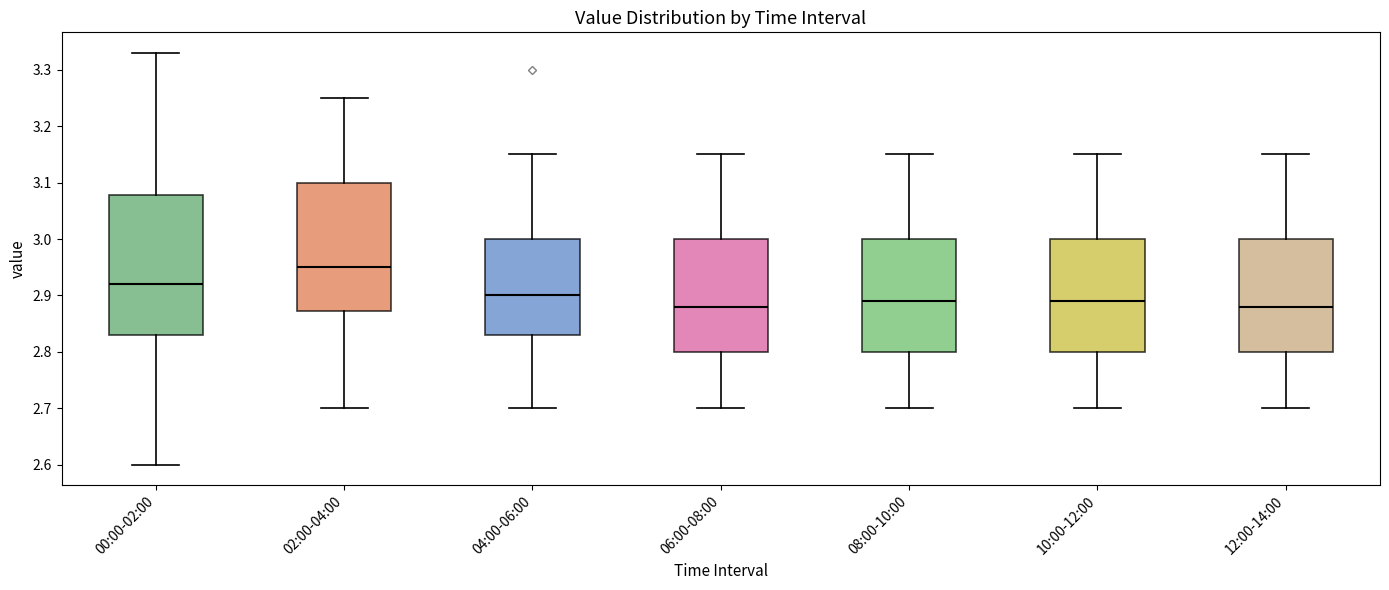

Reading left to right, read every box against the y-axis: the position of its median line, the range the box covers, and the ends of its whiskers. The values are not printed on the chart, so give them approximately, as read against the axis.

00:00-02:00: median 2.92, box 2.83 to 3.08, whiskers 2.60 to 3.33
02:00-04:00: median 2.95, box 2.87 to 3.10, whiskers 2.70 to 3.25
04:00-06:00: median 2.90, box 2.83 to 3.00, whiskers 2.70 to 3.15
06:00-08:00: median 2.88, box 2.80 to 3.00, whiskers 2.70 to 3.15
08:00-10:00: median 2.89, box 2.80 to 3.00, whiskers 2.70 to 3.15
10:00-12:00: median 2.89, box 2.80 to 3.00, whiskers 2.70 to 3.15
12:00-14:00: median 2.88, box 2.80 to 3.00, whiskers 2.70 to 3.15